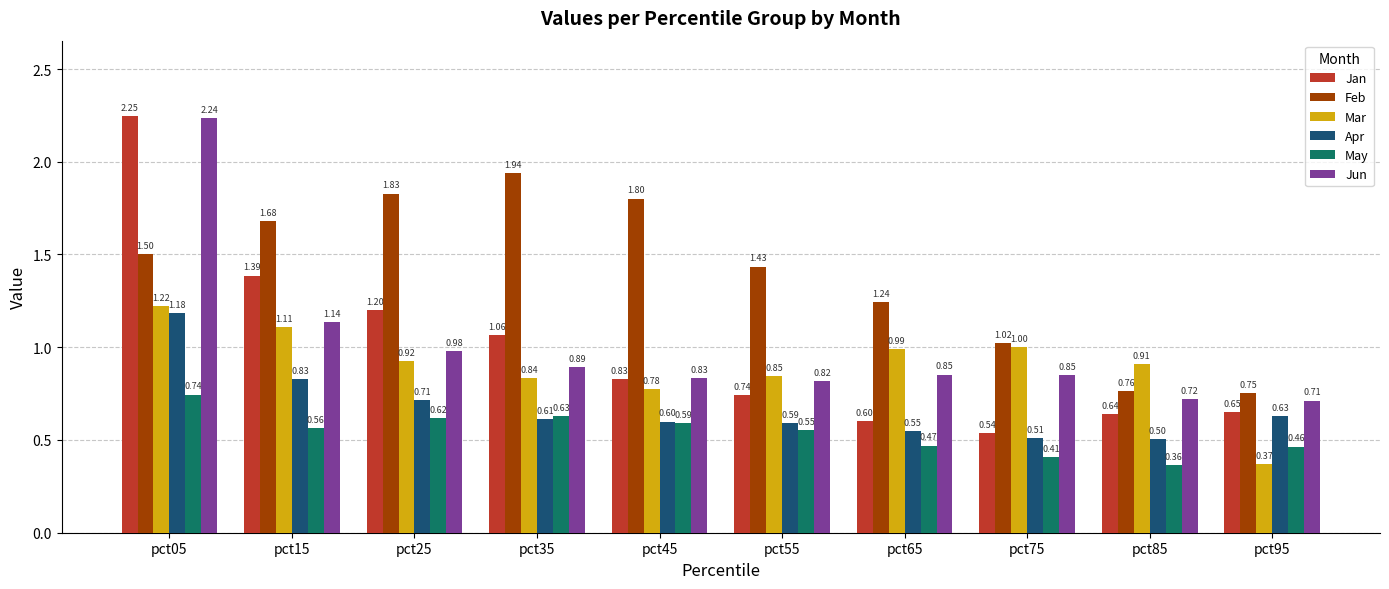

What is the value of the May bar at the 10th from the left?

0.5